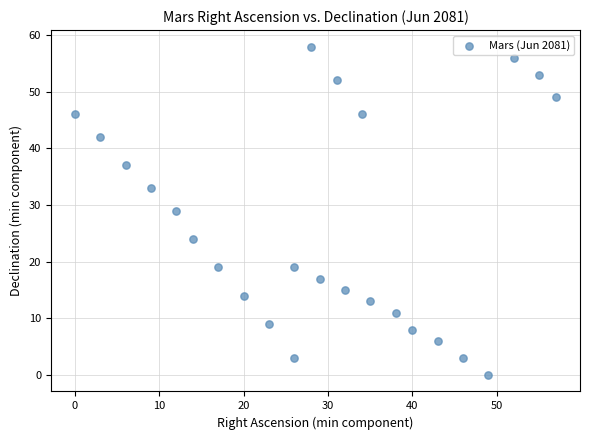

What is the range of Y values (max minus min)?

58